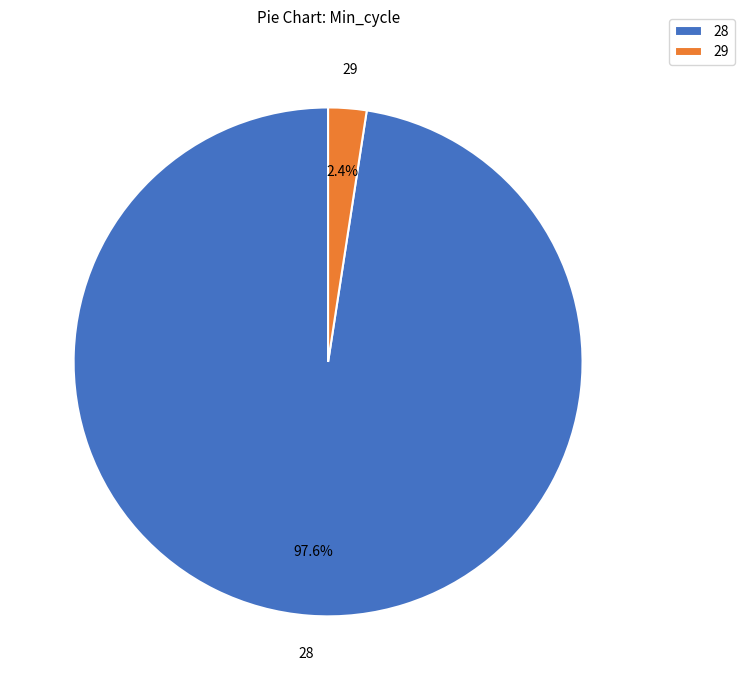

What is the largest slice in the pie chart?

28